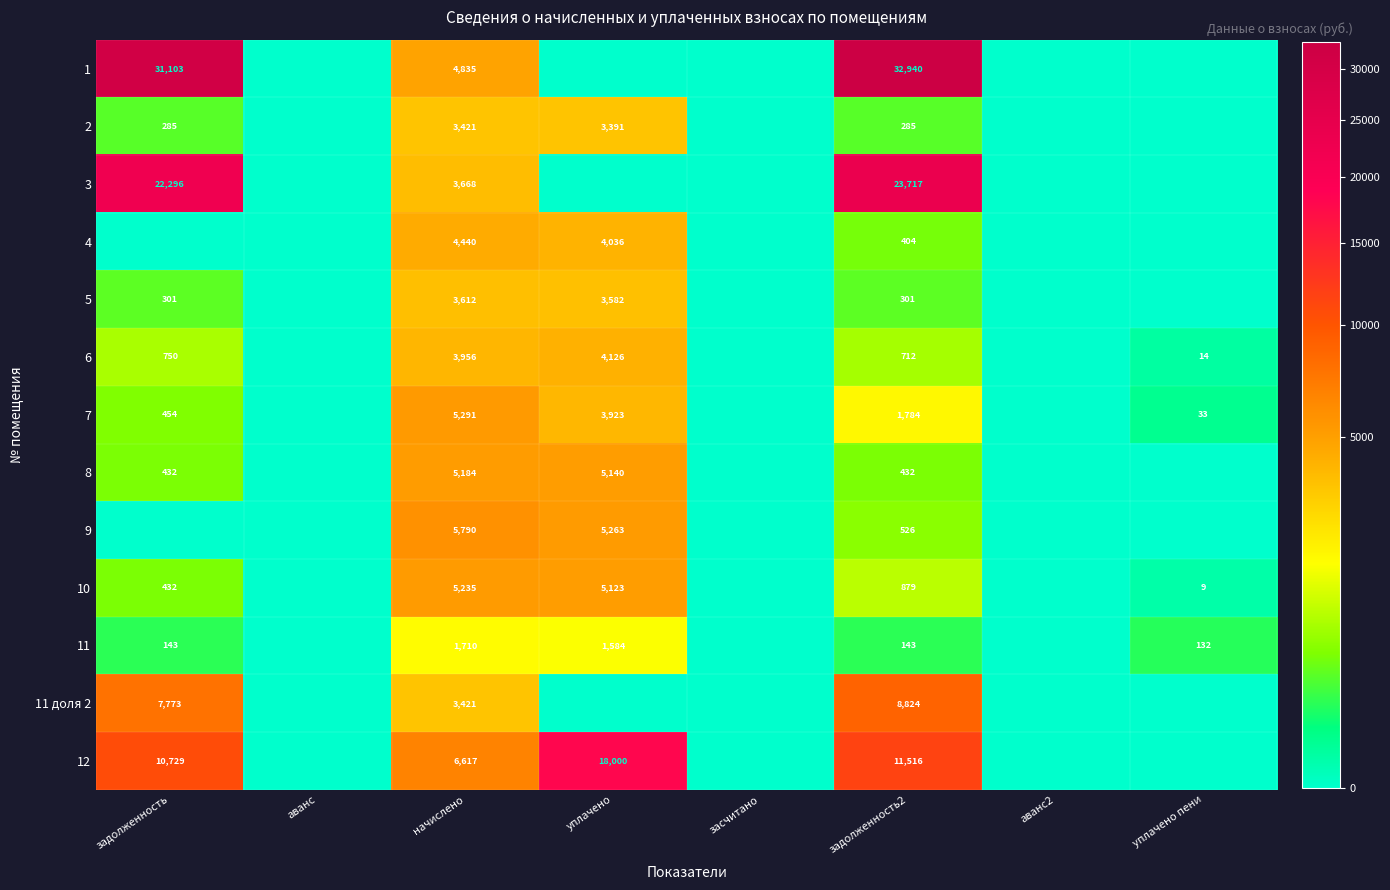

The value of 7 at начислено is 3348. True or false?

False